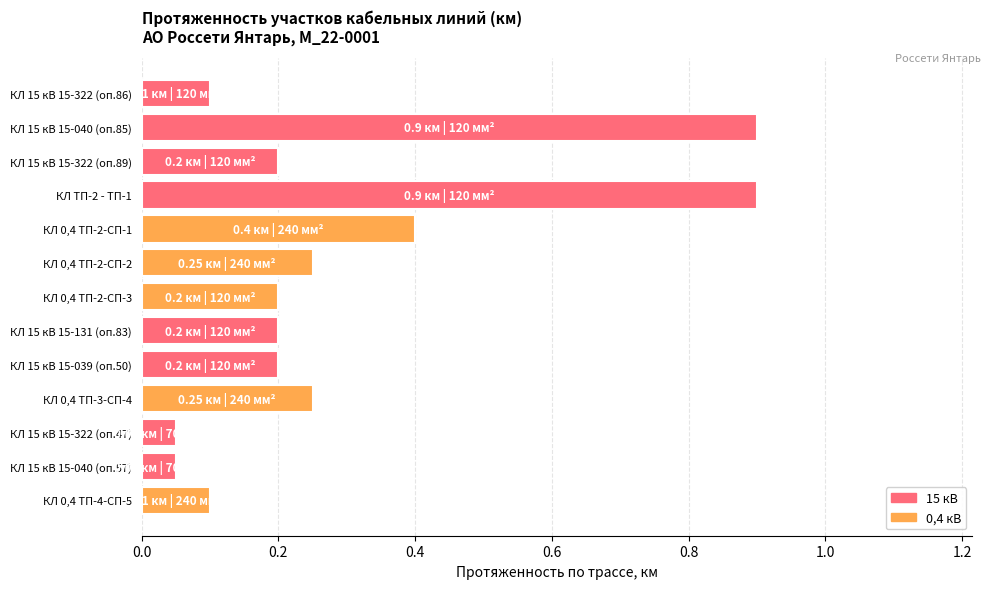

The value at КЛ 15 кВ 15-131 (оп.83) is 0.1. True or false?

False